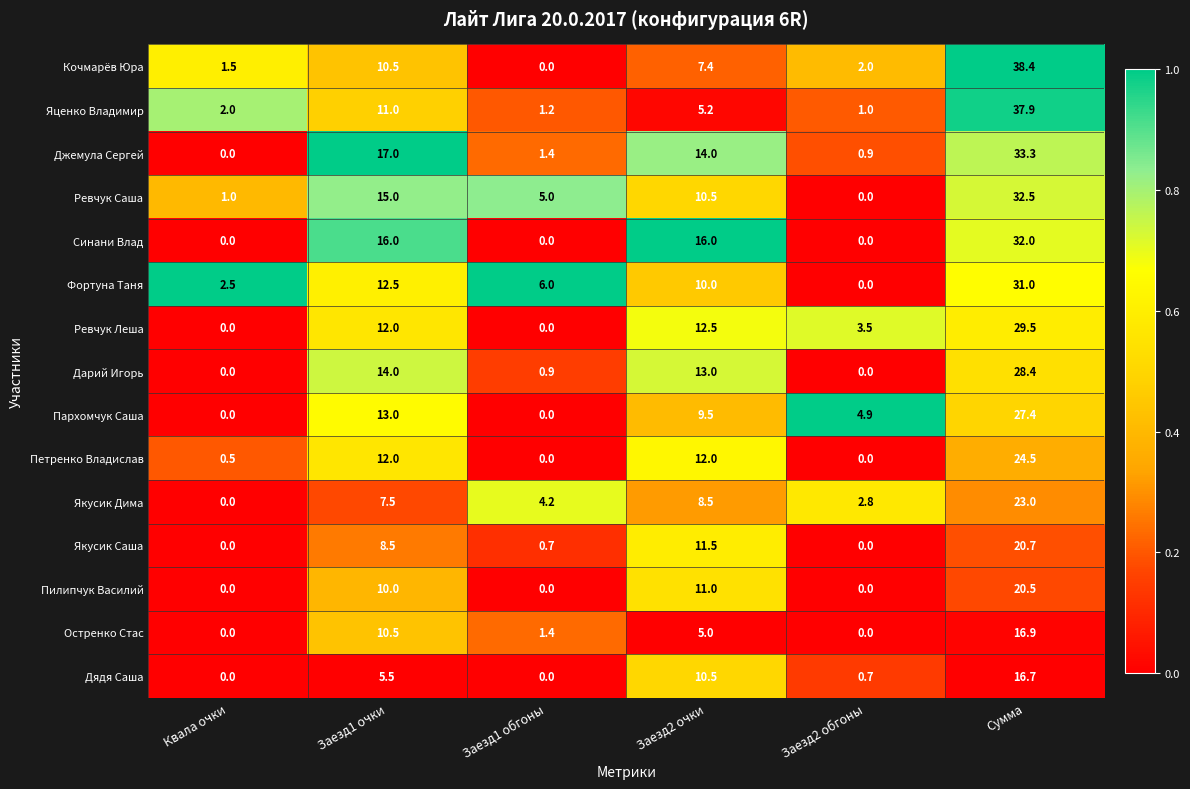

Which label corresponds to the largest value in the chart?

Сумма